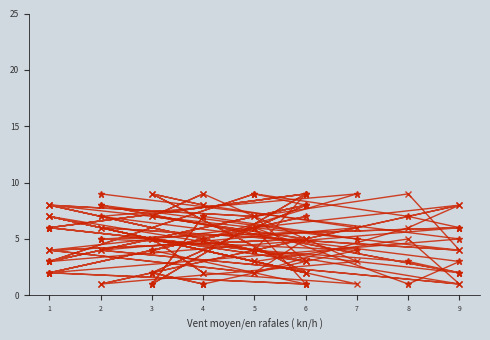

At which label does col_8 first exceed 5?

2